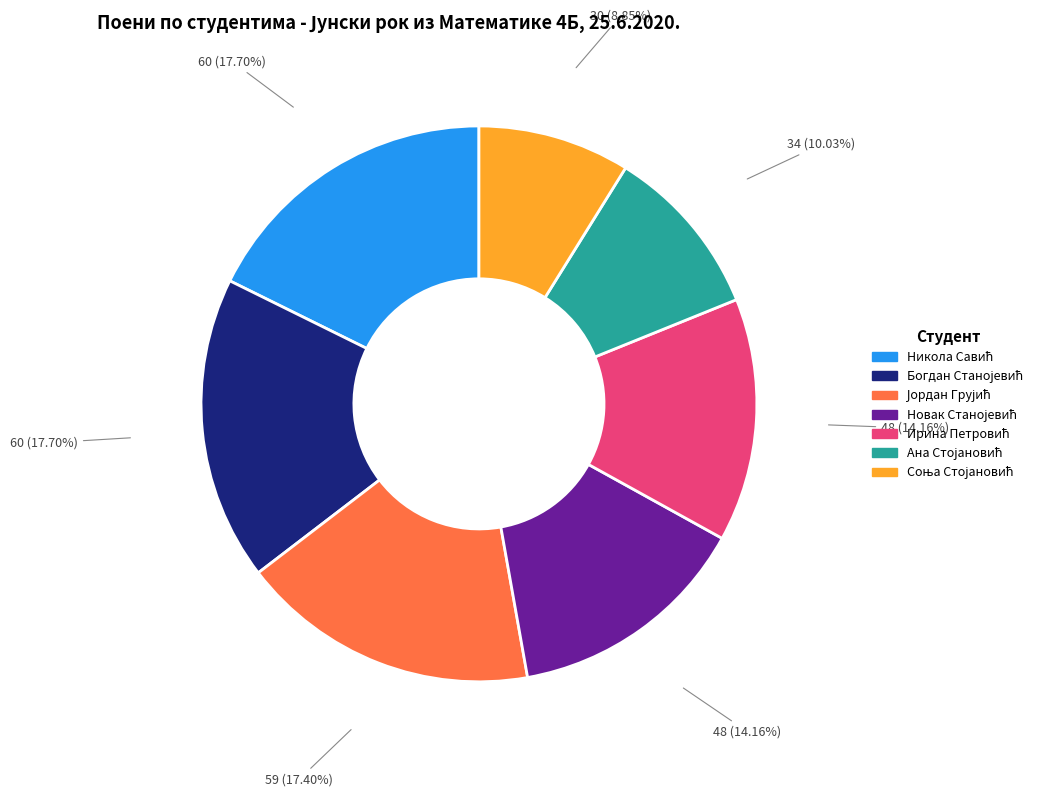

Does any single category account for the majority?

No